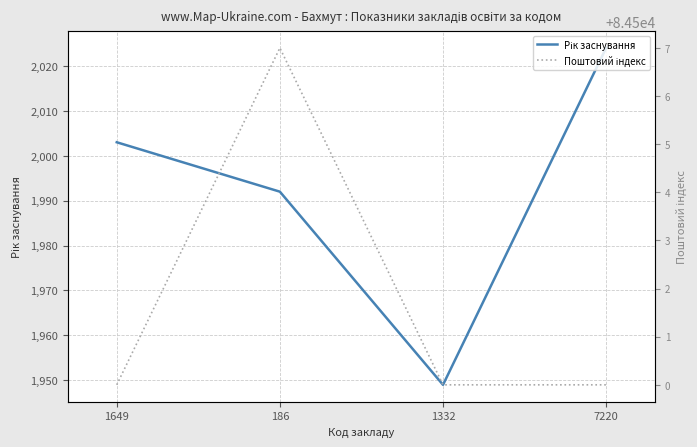

What are all the series names shown in the legend?

Рік заснування, Поштовий індекс